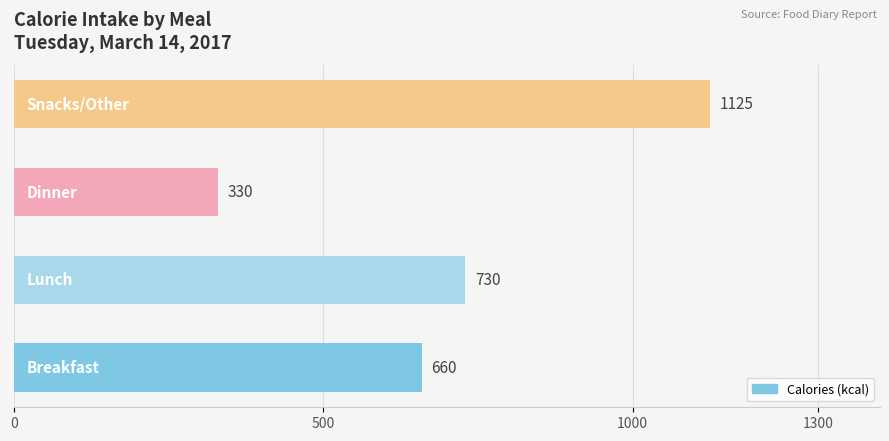

What is the sum of all values?

2845